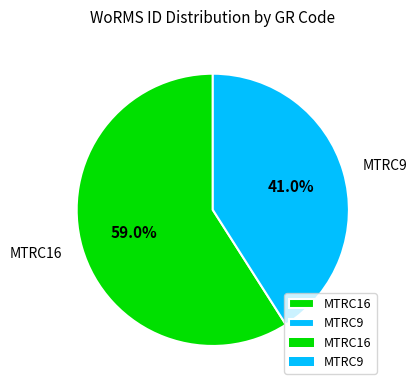

Does MTRC16 account for over 50% of the chart?

Yes